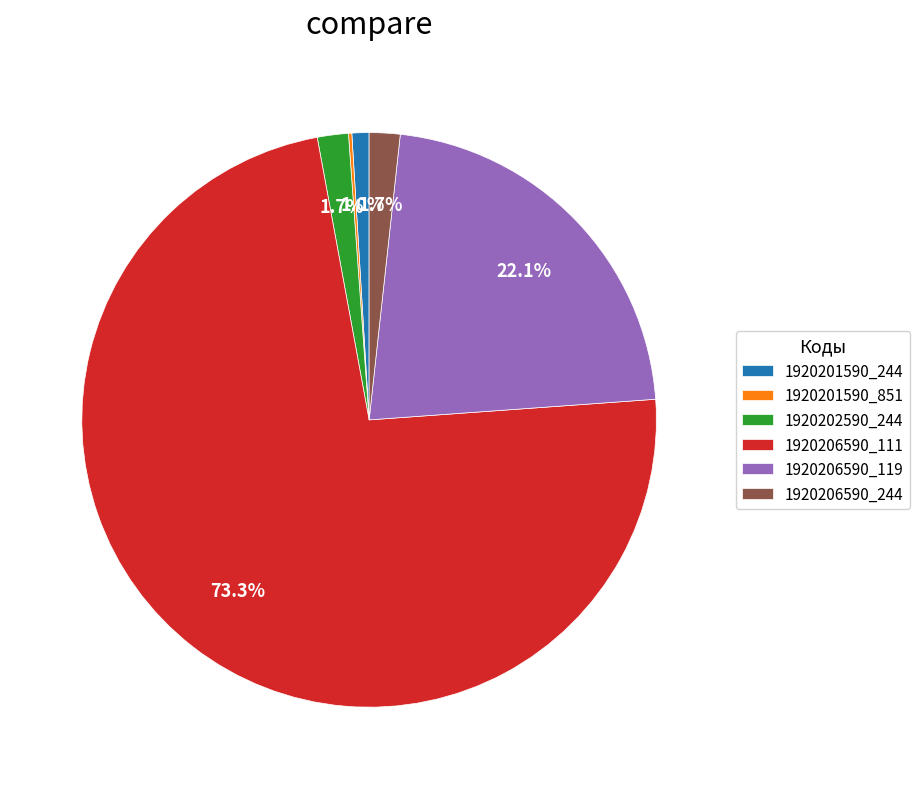

What percentage is the 1920202590_244 slice, to the nearest percent?

2%